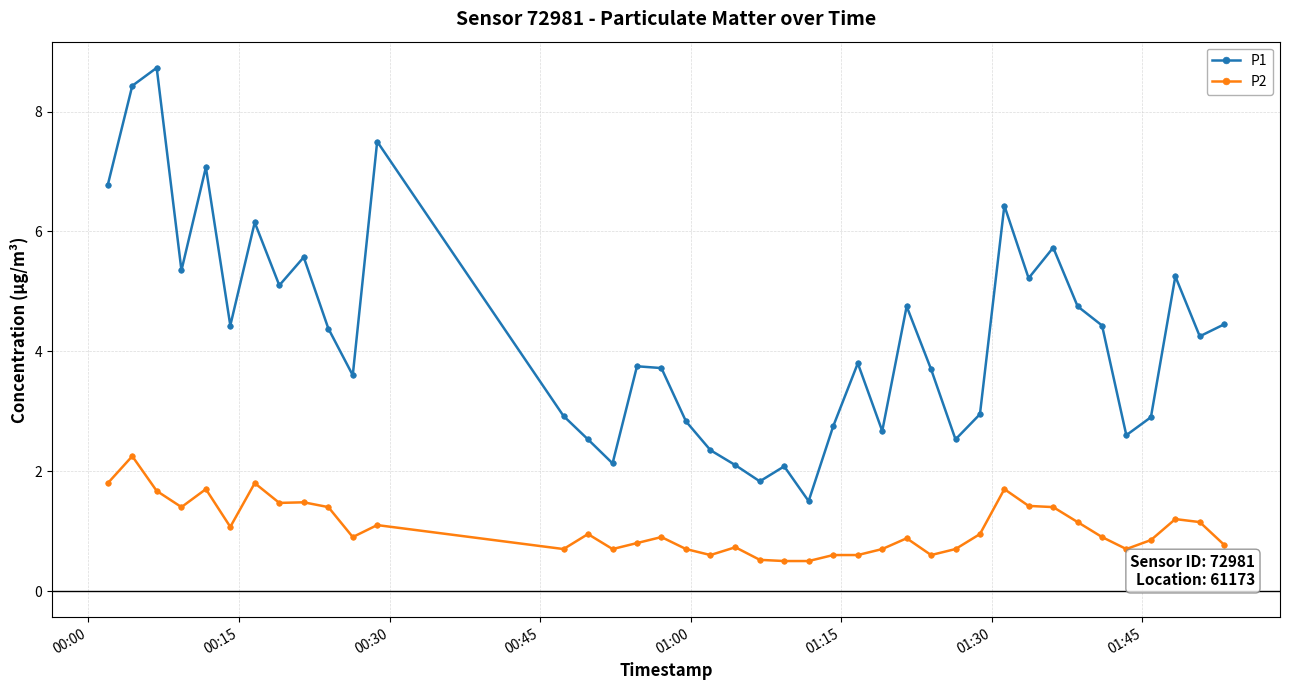

How many distinct data groups are displayed?

2